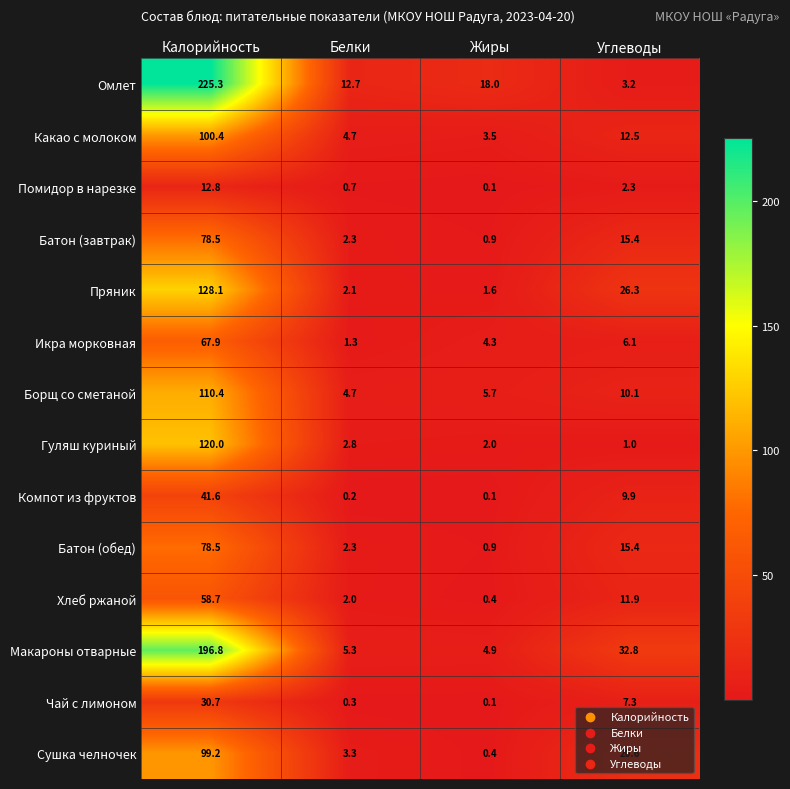

What is the total value across all series at Калорийность?

1348.9